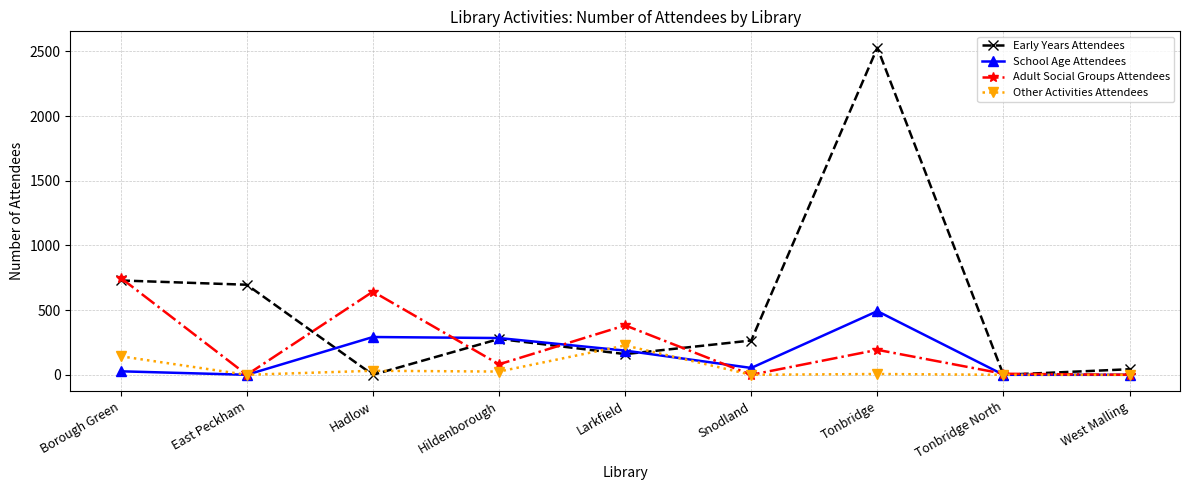

How many interior local peaks does the School Age Attendees series have?

2